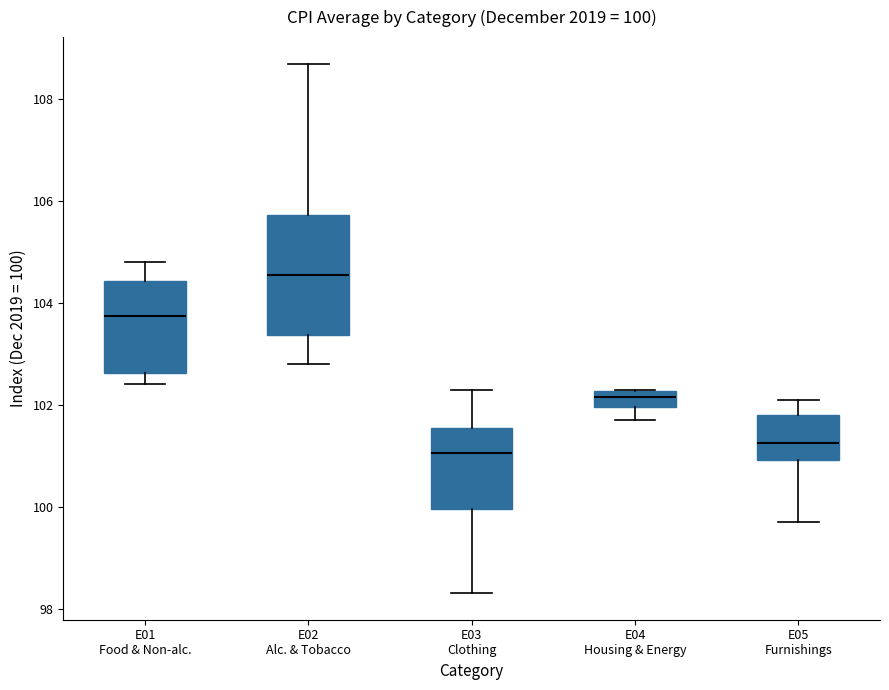

Comparing the boxes themselves (not the whiskers), which one is the tallest?

E02 Alc. & Tobacco